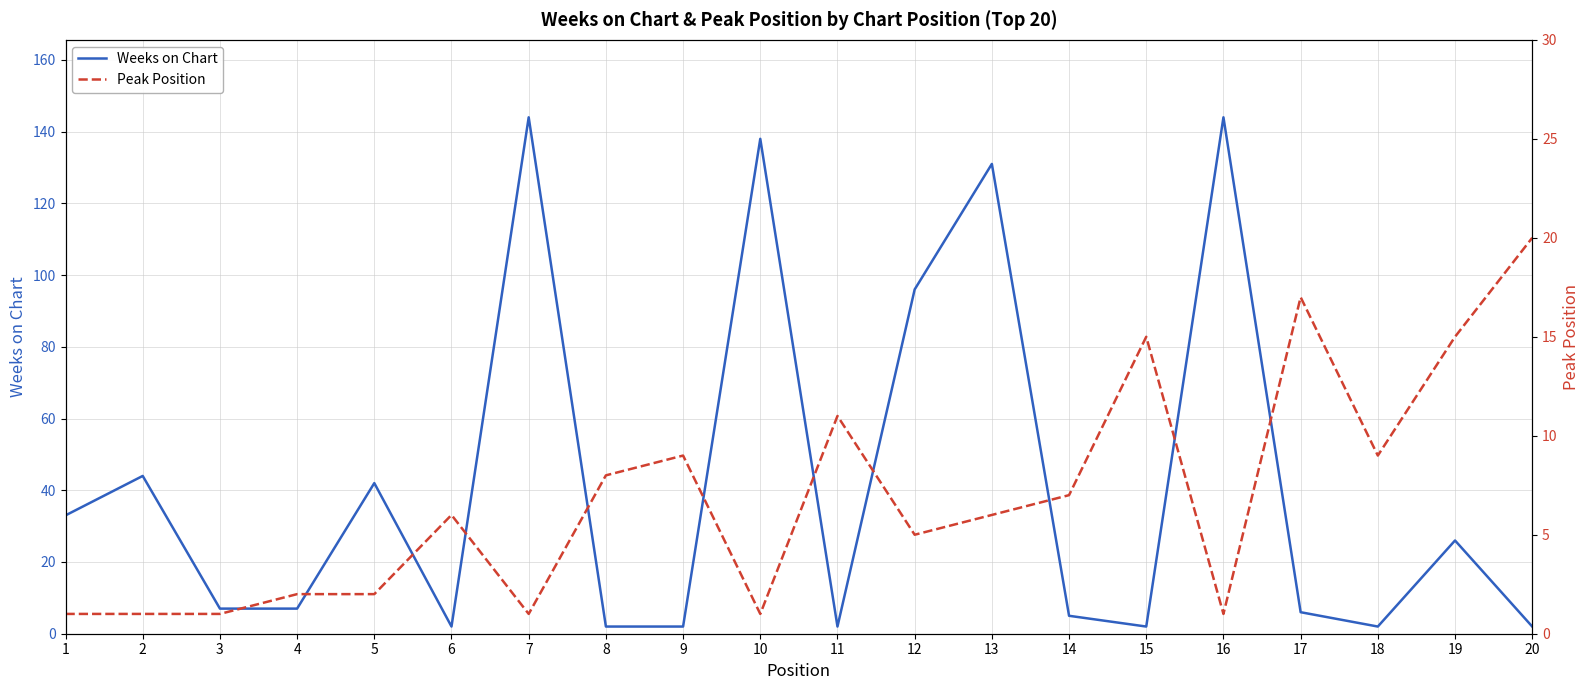

Where does the Weeks on Chart series first go above 7?

1